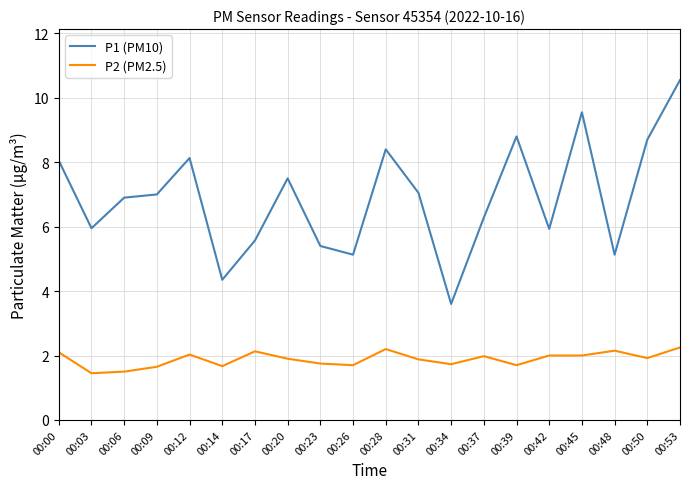

Rank the series by their average value, from lowest to highest.

P2 (PM2.5), P1 (PM10)